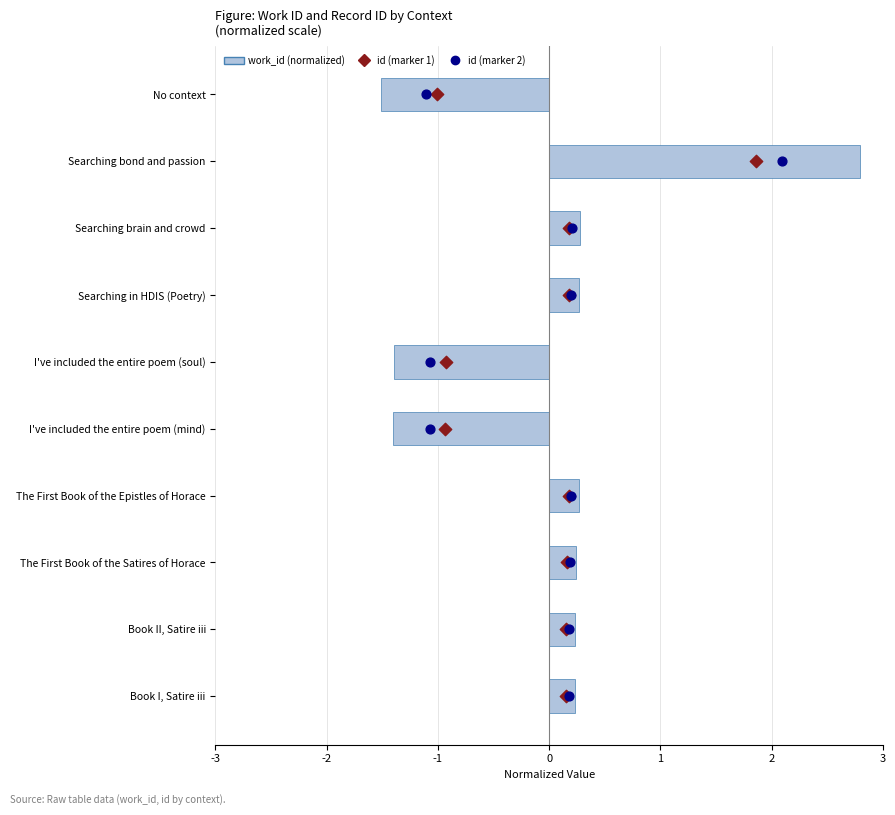

Is the value of work_id (normalized) at 2 greater than the value of id (marker 2) at 8?

No